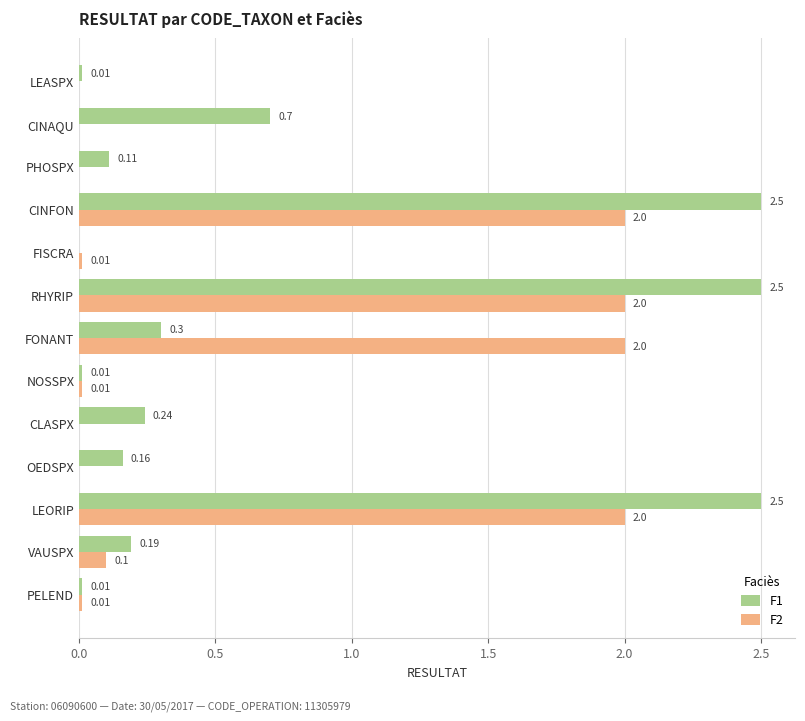

Which series changed the most between FISCRA and PELEND?

F1